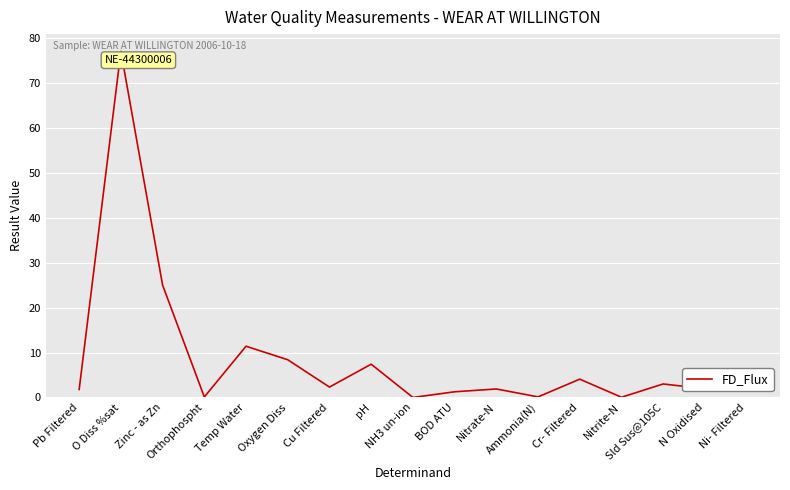

What is the maximum value shown in the chart?

77.0